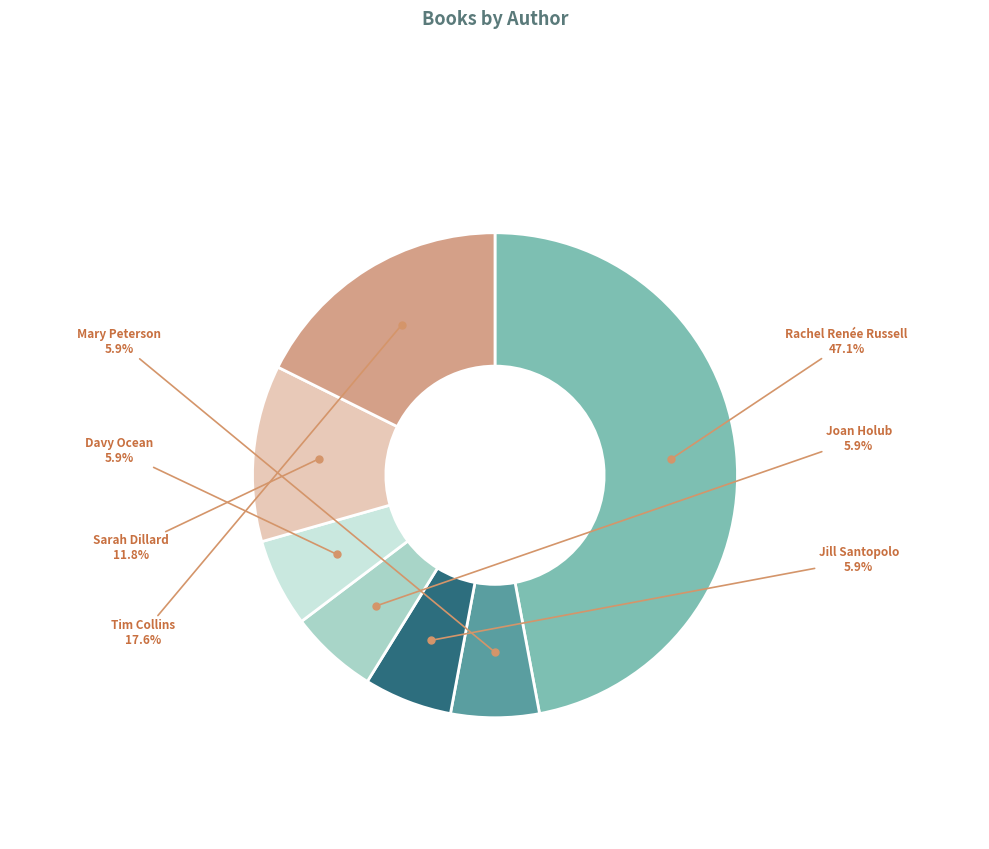

Is there any slice that represents more than half of the pie?

No